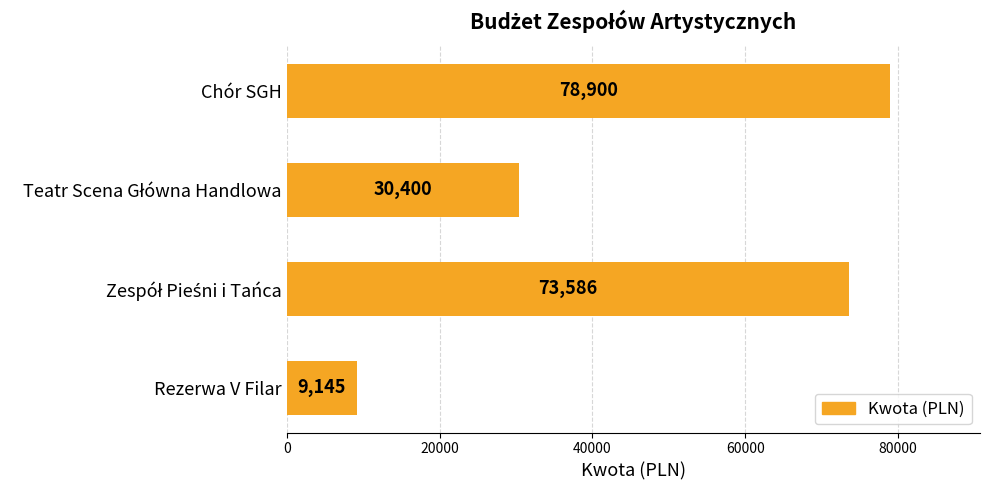

What is the difference between the second highest and second lowest values?

43186